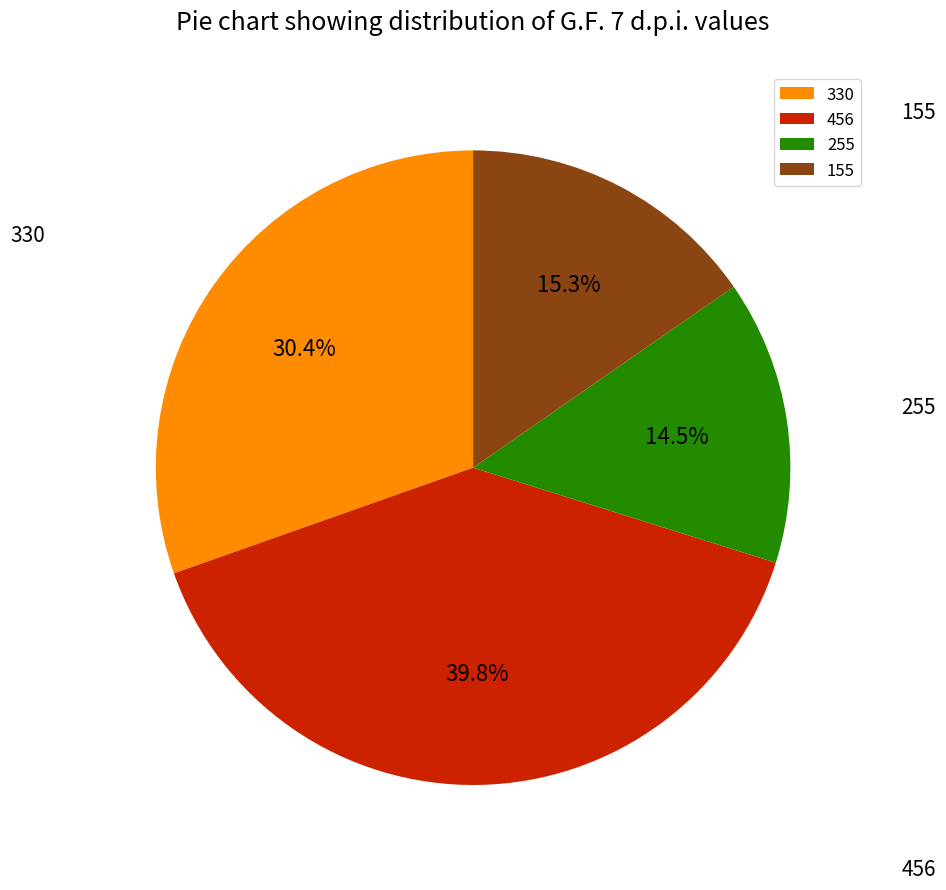

Is it true that 456 is 40% of the pie?

True